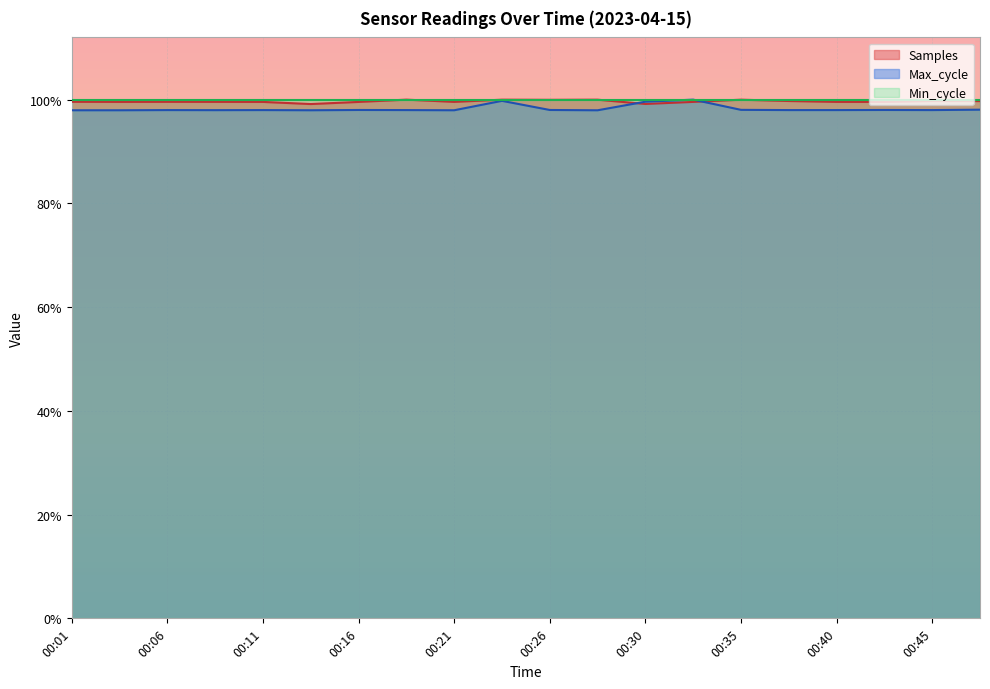

What is the sum of all Samples values?

19.9